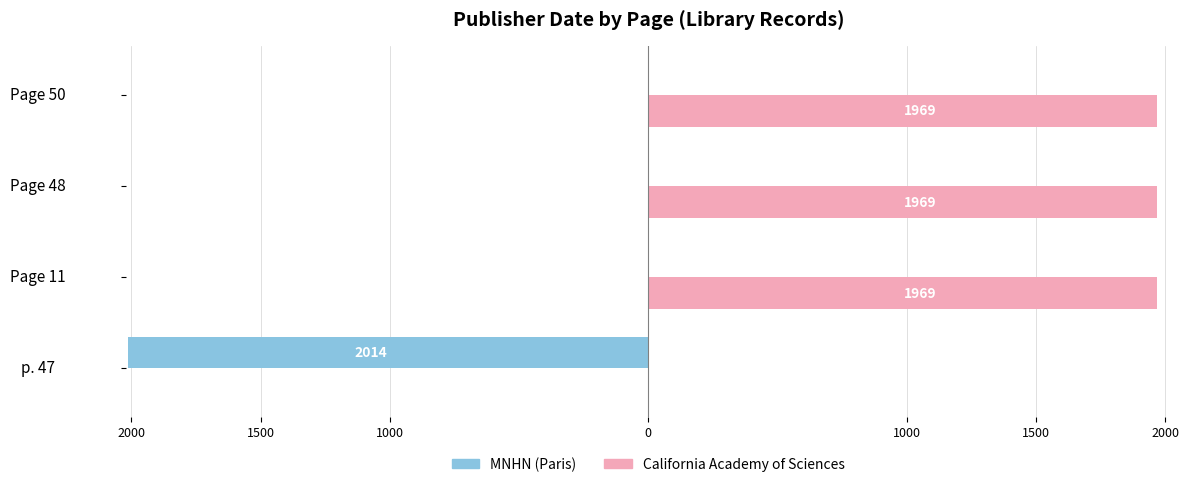

What are all the series names shown in the legend?

MNHN (Paris), California Academy of Sciences